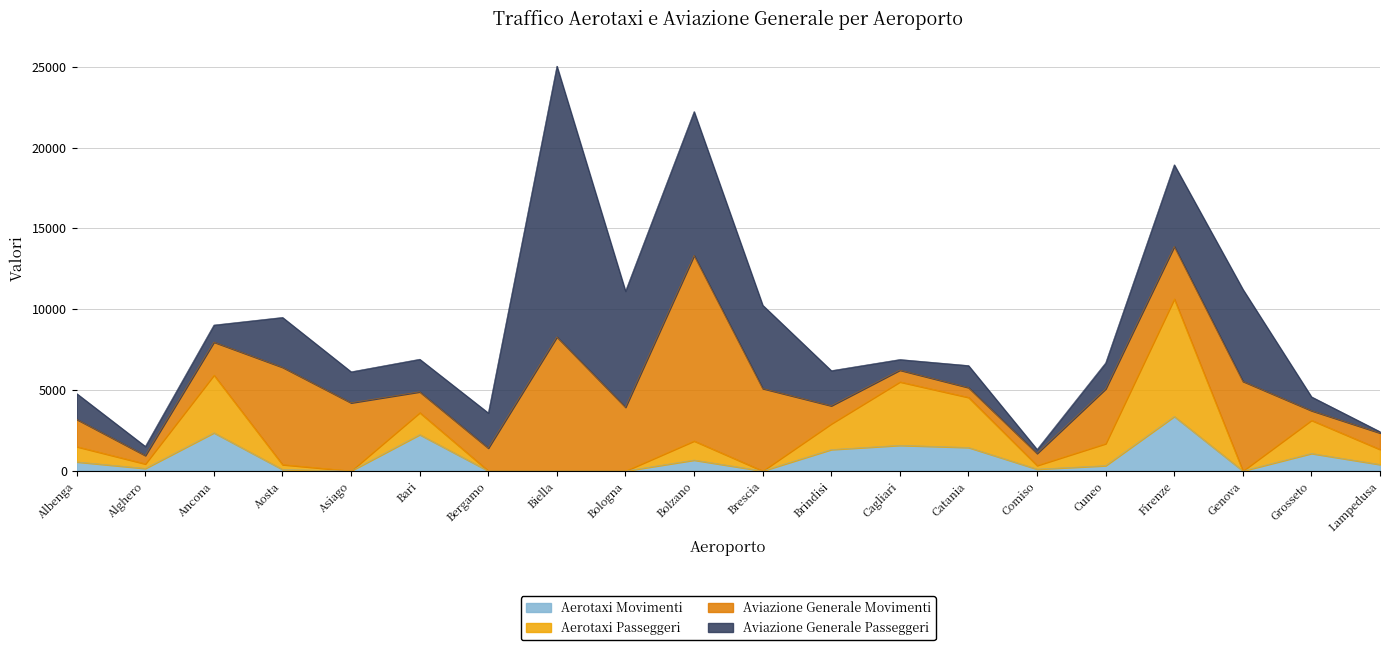

What is the total value across all series at Catania?

6518